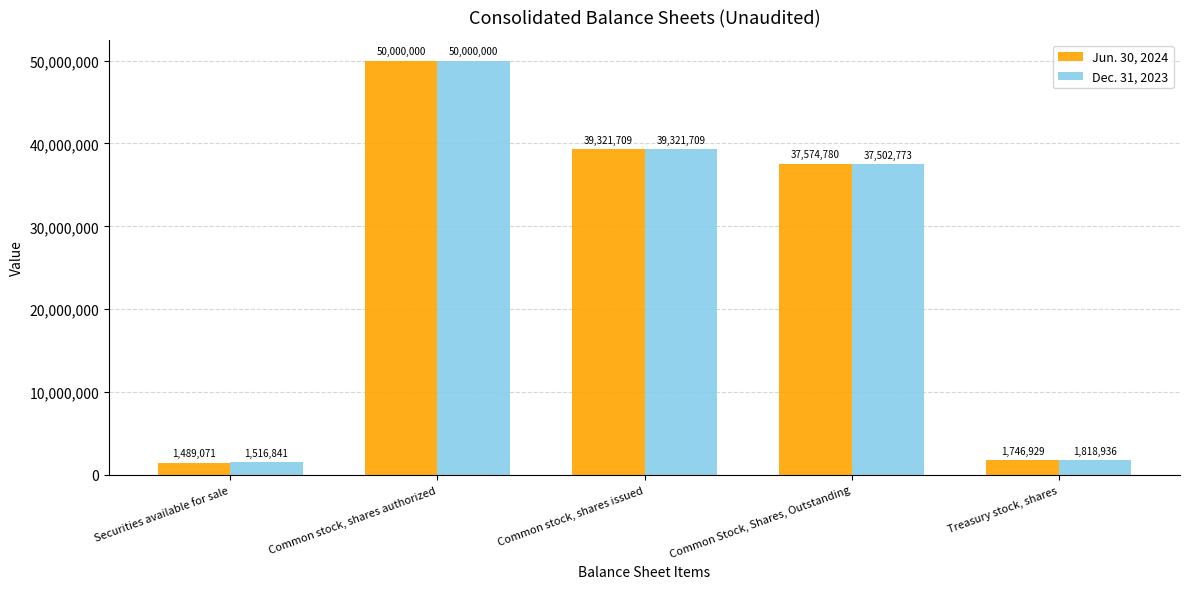

What is the difference between the highest and lowest values at Common Stock, Shares, Outstanding?

72007